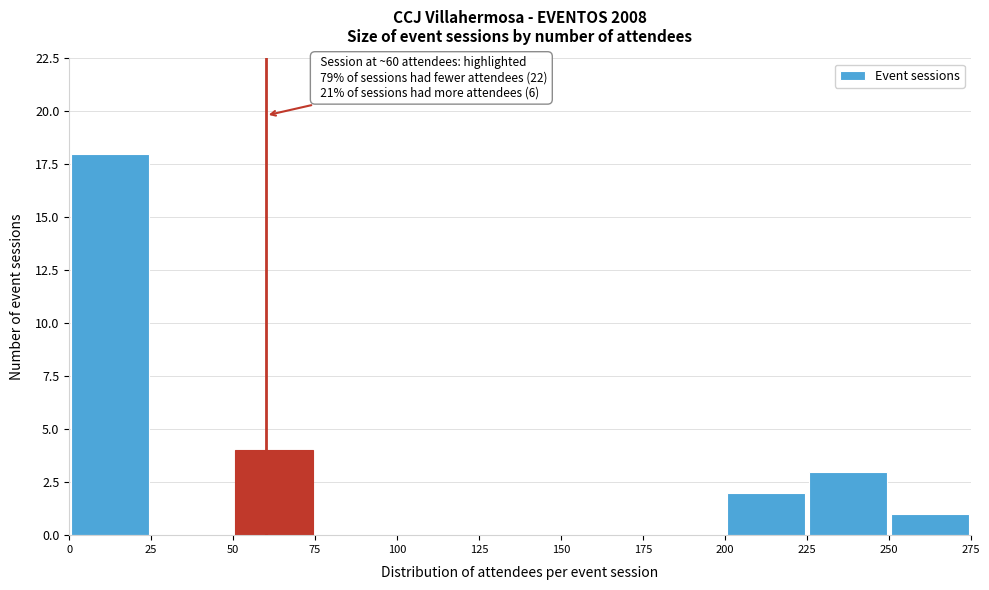

Over which range of the x-axis is the bar tallest?

0 to 25